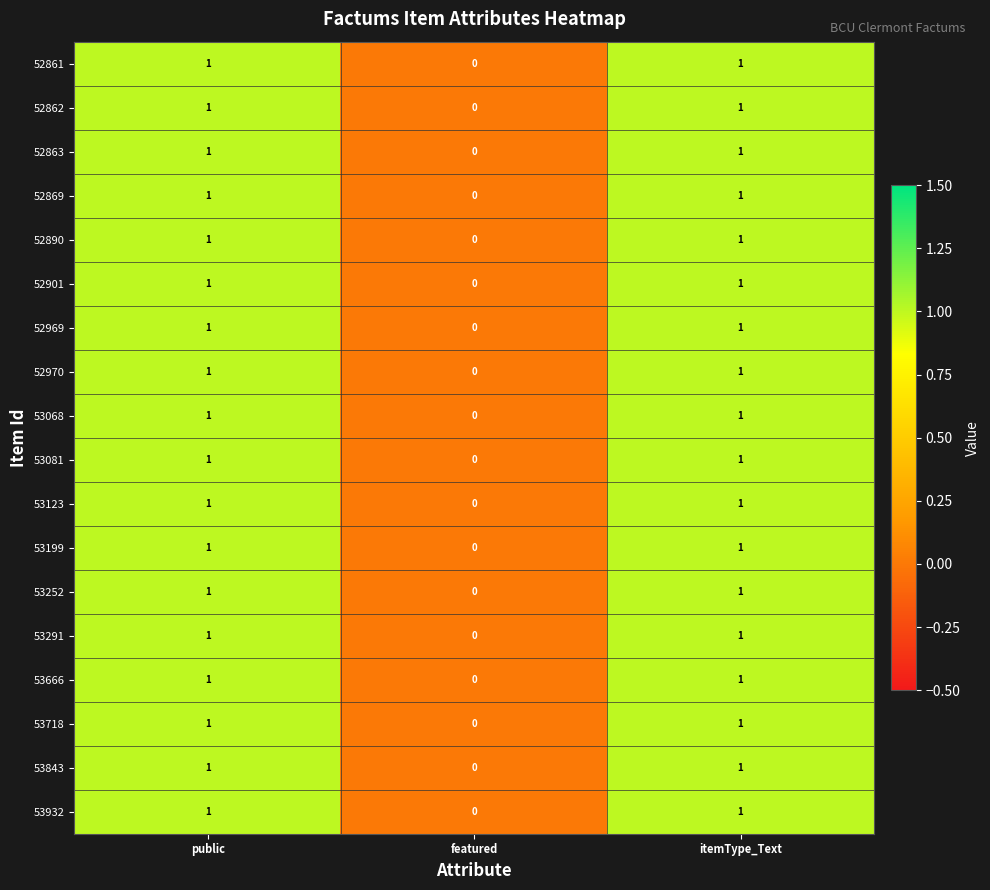

What is the total value across all series at itemType_Text?

18